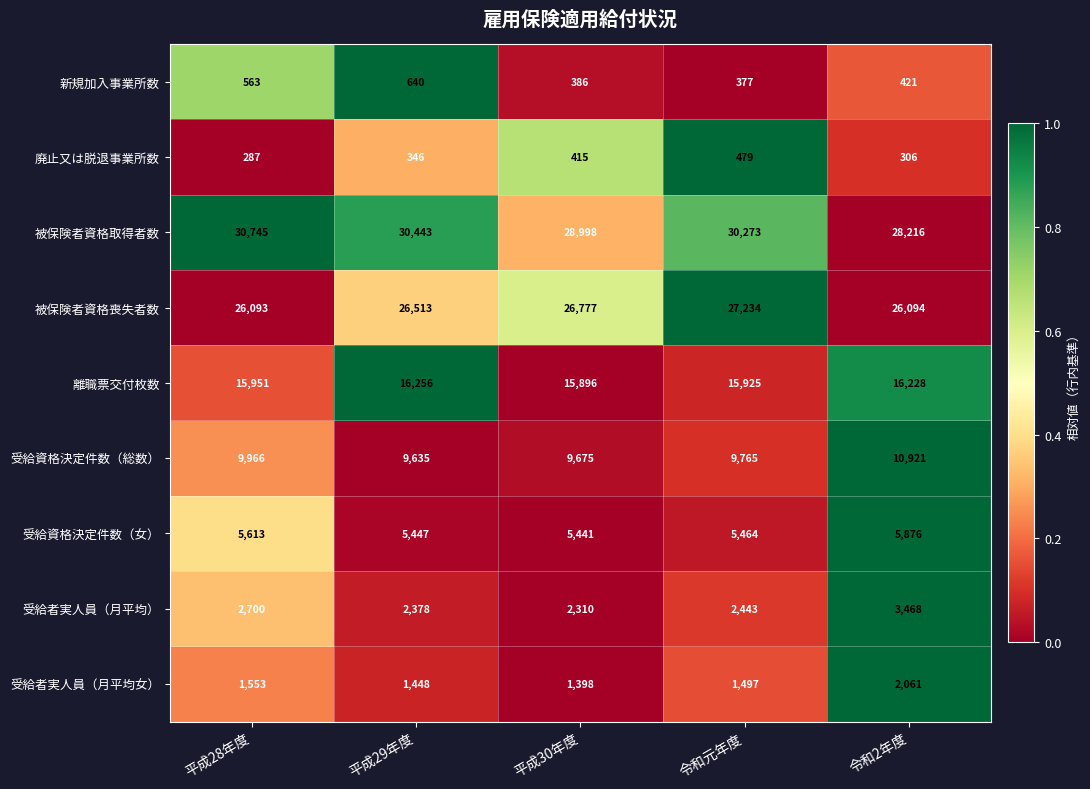

What is the sum of the 受給資格決定件数（女） values at 平成28年度 and 平成29年度?

11060